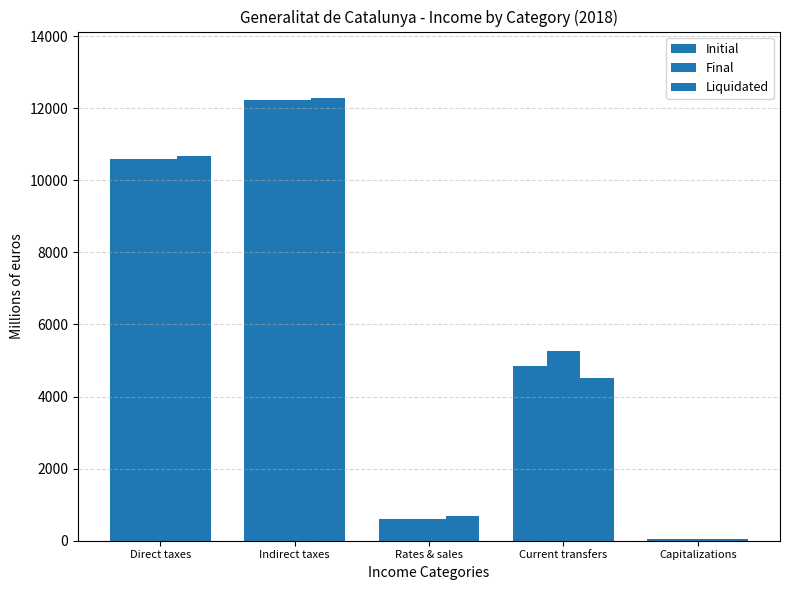

How many bars are there in total?

15